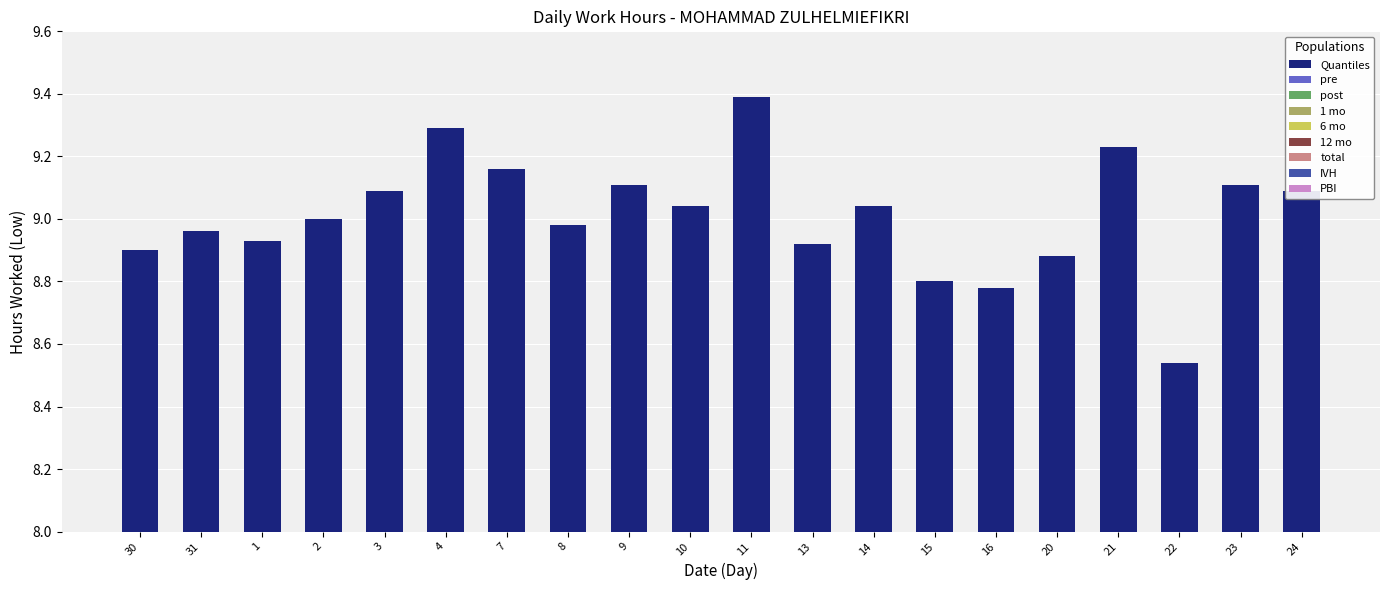

What is the ratio of the value at 13 to the value at 16?

1.0